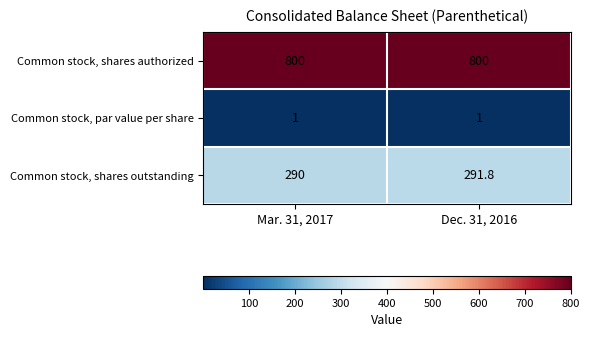

Which series changed the most between Mar. 31, 2017 and Dec. 31, 2016?

Common stock, shares outstanding